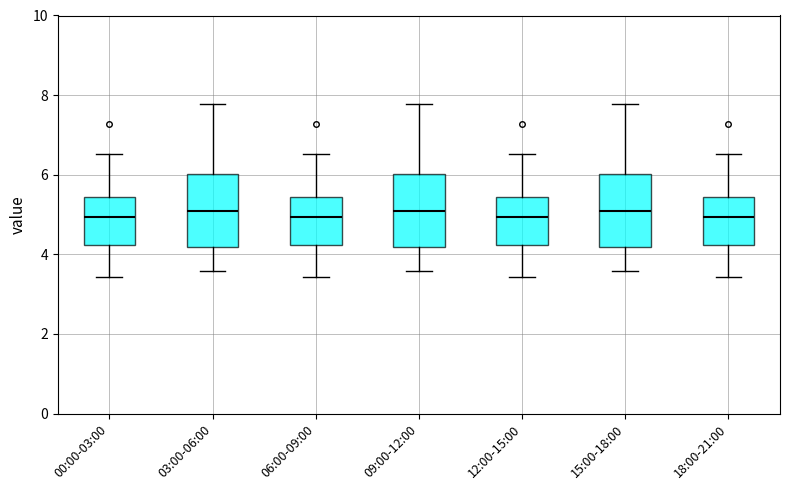

Reading left to right, transcribe this box plot: for each box, give where its median line is, the range the box spans, and where its two whiskers end, as read against the y-axis. The values are not printed on the chart, so give them approximately, as read against the axis.

00:00-03:00: median 5.0, box 4.2 to 5.4, whiskers 3.4 to 6.6
03:00-06:00: median 5.2, box 4.2 to 6.0, whiskers 3.6 to 7.8
06:00-09:00: median 5.0, box 4.2 to 5.4, whiskers 3.4 to 6.6
09:00-12:00: median 5.2, box 4.2 to 6.0, whiskers 3.6 to 7.8
12:00-15:00: median 5.0, box 4.2 to 5.4, whiskers 3.4 to 6.6
15:00-18:00: median 5.2, box 4.2 to 6.0, whiskers 3.6 to 7.8
18:00-21:00: median 5.0, box 4.2 to 5.4, whiskers 3.4 to 6.6